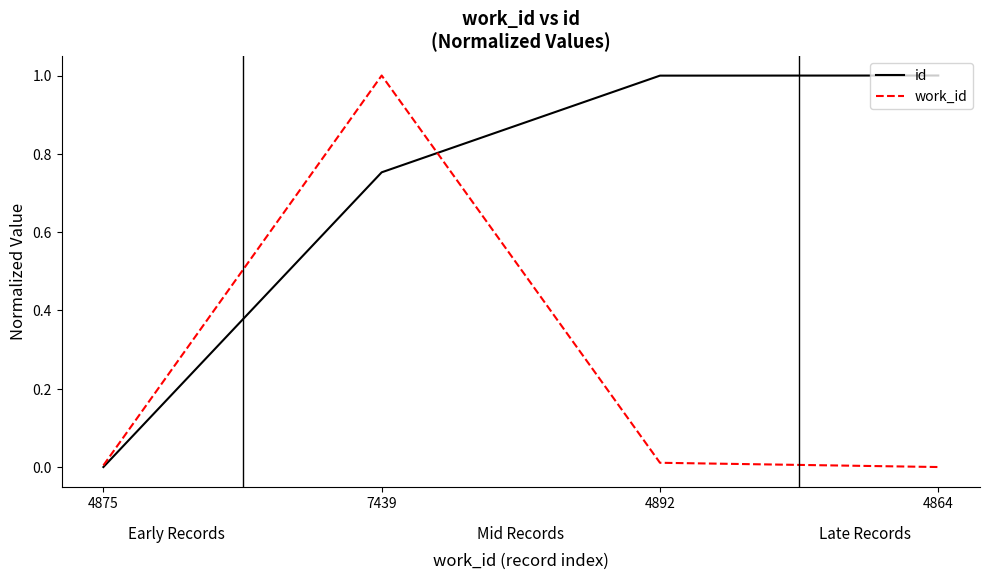

What position from the left is 4864?

4